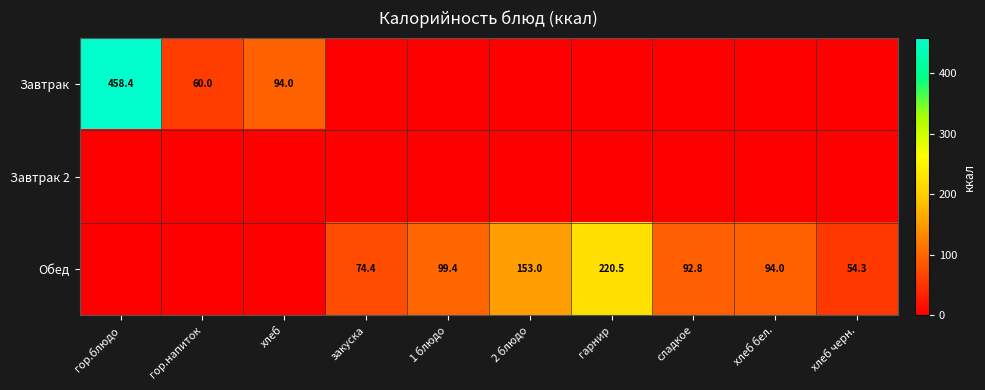

The value of Обед at 2 блюдо is 153.0. True or false?

True